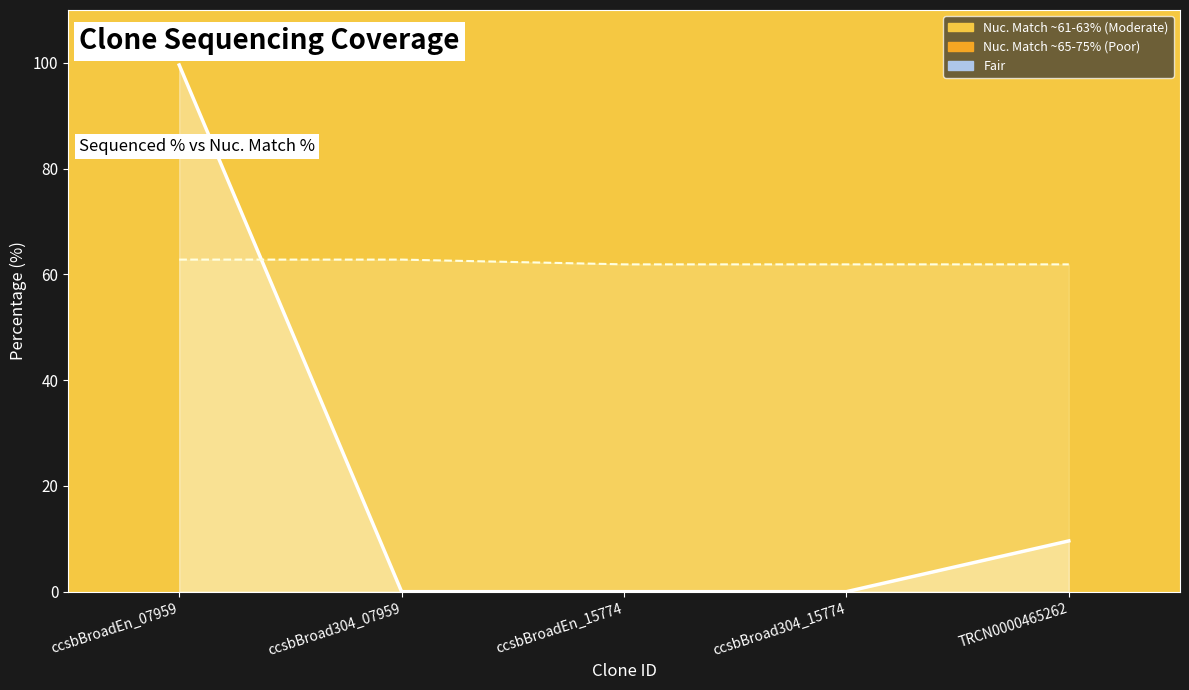

What is the difference between the highest and lowest values at TRCN0000465262?

52.3